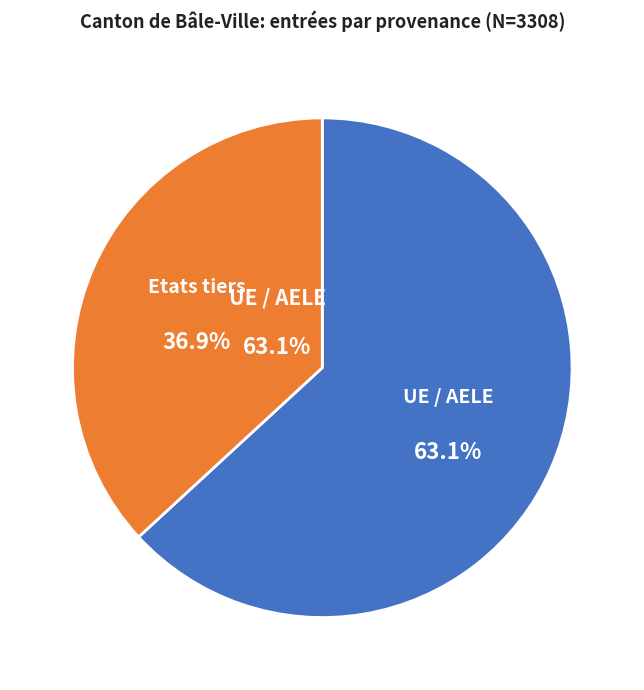

What is the change in value from UE / AELE to Etats tiers?

-870